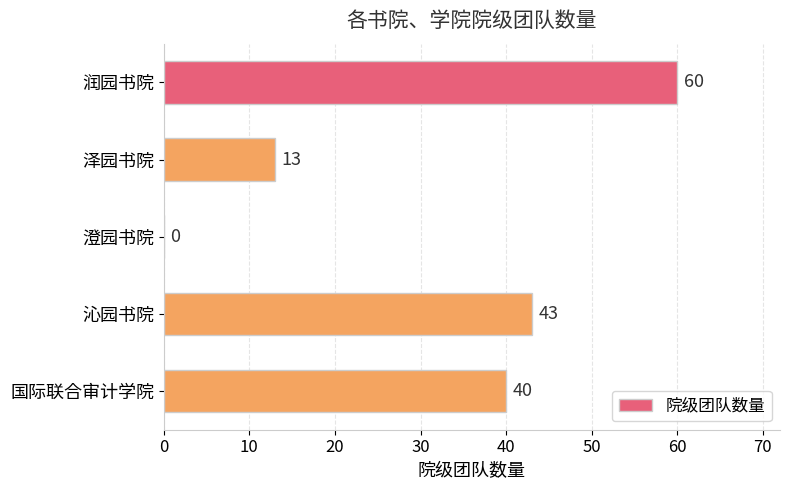

What is the maximum value shown in the chart?

60